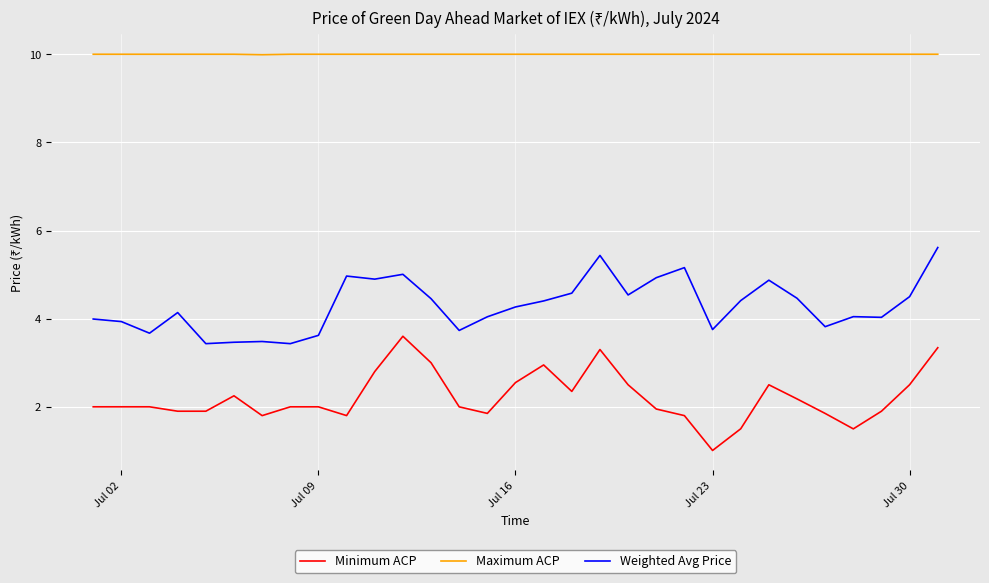

True or false: Minimum ACP and Weighted Avg Price intersect in this chart.

False